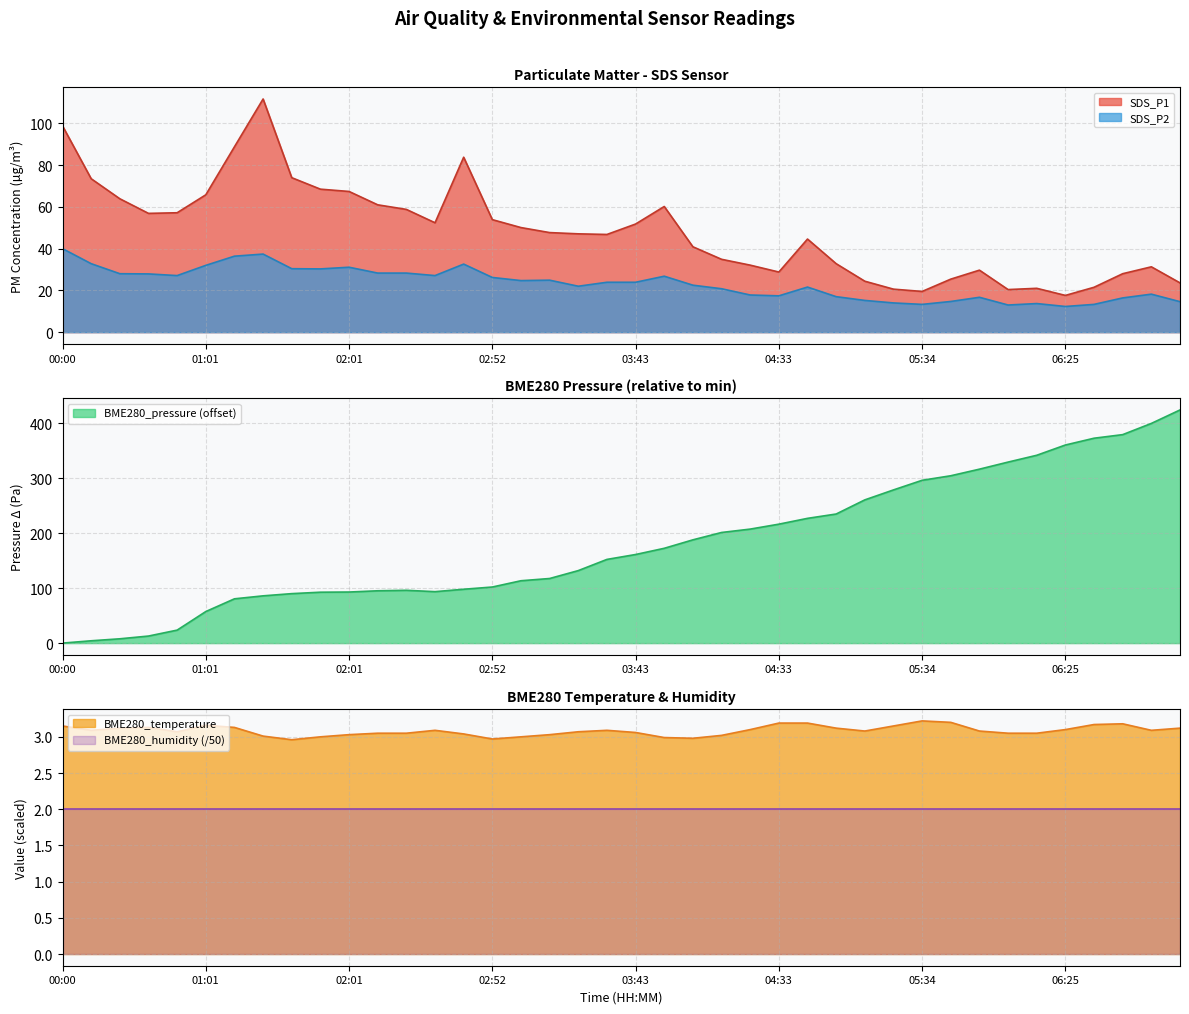

Is the value of SDS_P1 at 06:25 greater than the value of BME280_pressure at 04:33?

No